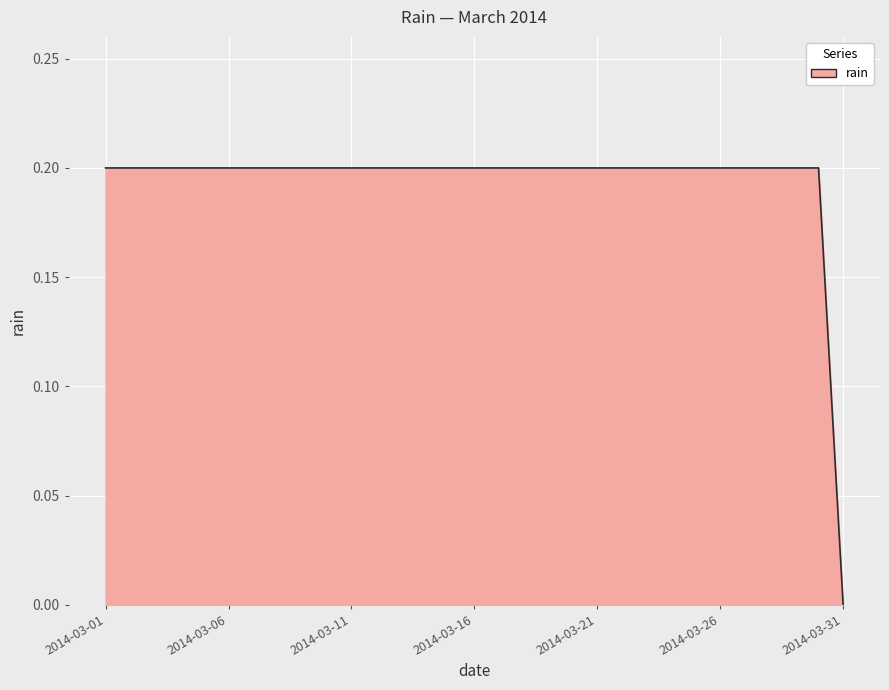

Rank the categories by value from highest to lowest.

2014-03-01, 2014-03-02, 2014-03-03, 2014-03-04, 2014-03-05, 2014-03-06, 2014-03-07, 2014-03-08, 2014-03-09, 2014-03-10, 2014-03-11, 2014-03-12, 2014-03-13, 2014-03-14, 2014-03-15, 2014-03-16, 2014-03-17, 2014-03-18, 2014-03-19, 2014-03-20, 2014-03-21, 2014-03-22, 2014-03-23, 2014-03-24, 2014-03-25, 2014-03-26, 2014-03-27, 2014-03-28, 2014-03-29, 2014-03-30, 2014-03-31